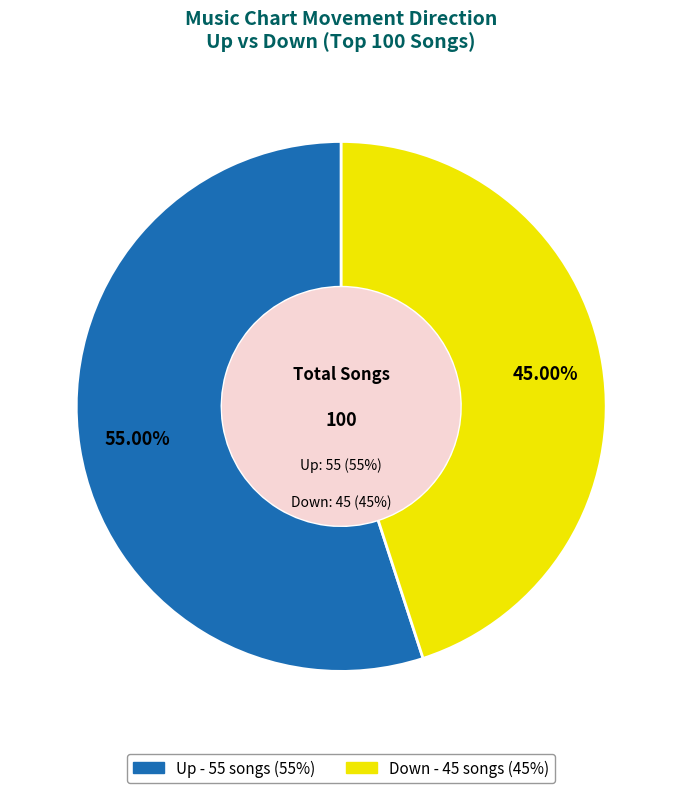

Which category has the biggest portion of the pie?

up